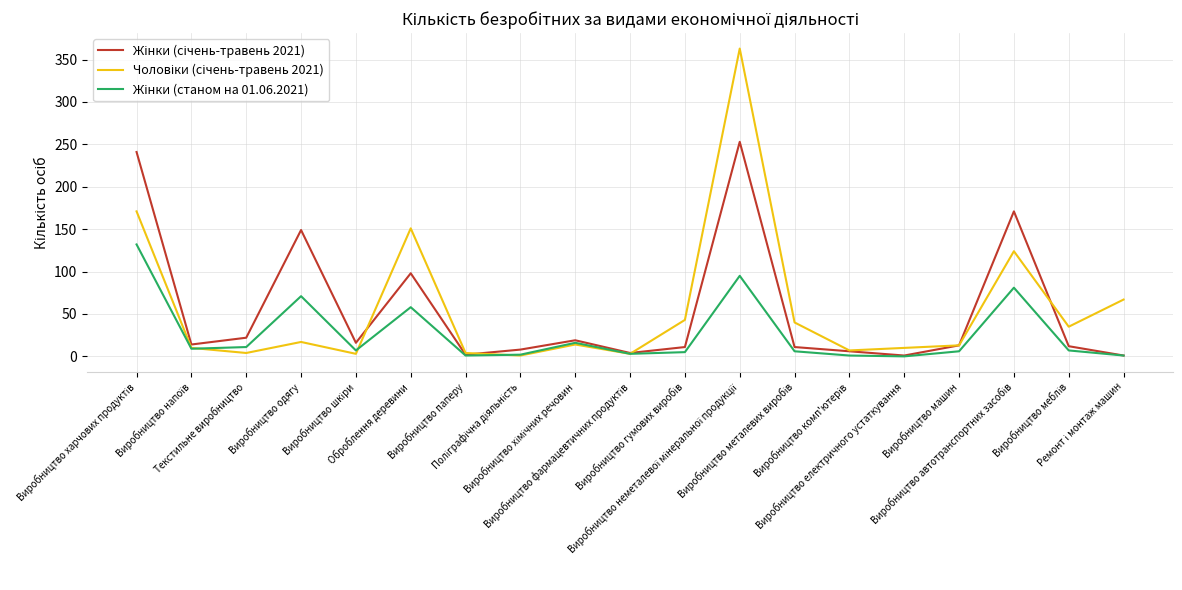

What is the greatest value displayed?

363